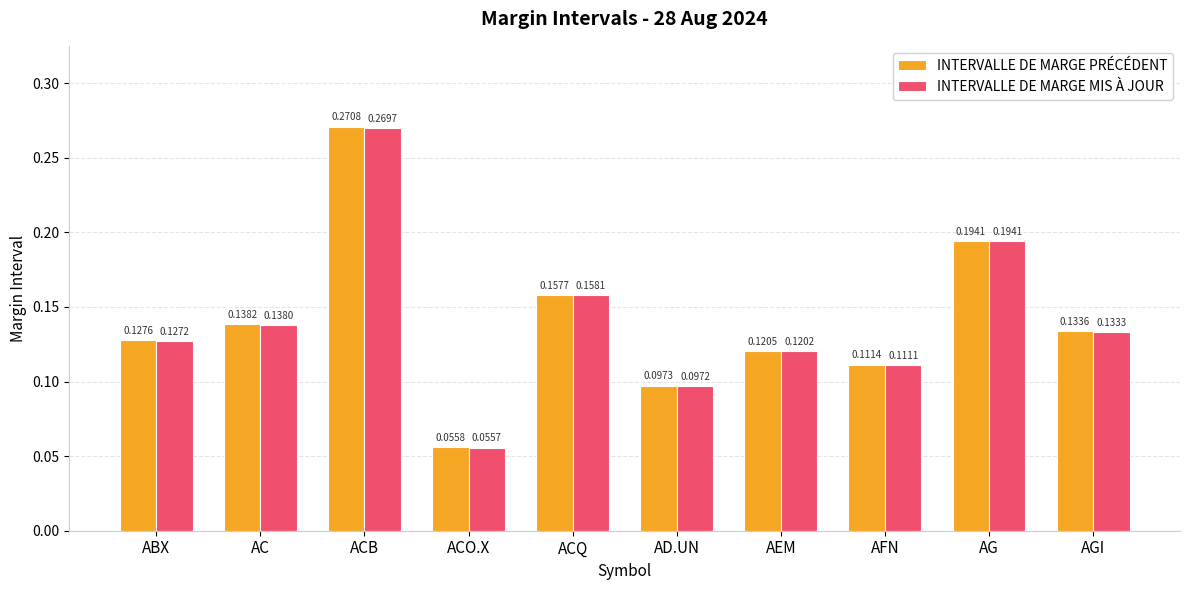

At which category is the sum across all series the highest?

ACB